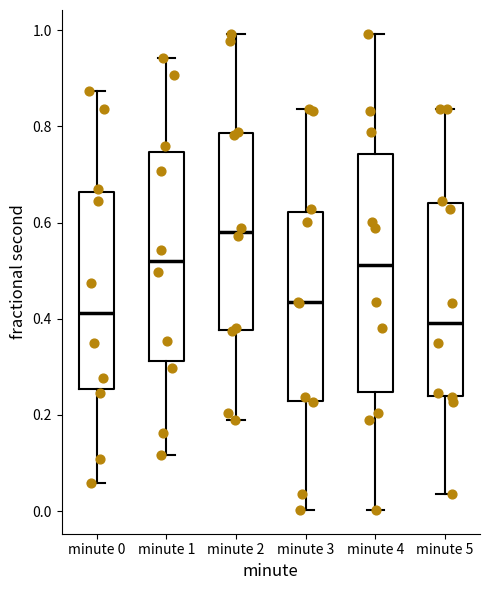

Reading left to right, transcribe this box plot: for each box, give where its median line is, the range the box spans, and where its two whiskers end, as read against the y-axis. The values are not printed on the chart, so give them approximately, as read against the axis.

minute 0: median 0.42, box 0.26 to 0.66, whiskers 0.06 to 0.88
minute 1: median 0.52, box 0.32 to 0.74, whiskers 0.12 to 0.94
minute 2: median 0.58, box 0.38 to 0.78, whiskers 0.18 to 1.00
minute 3: median 0.44, box 0.22 to 0.62, whiskers 0.00 to 0.84
minute 4: median 0.52, box 0.24 to 0.74, whiskers 0.00 to 1.00
minute 5: median 0.40, box 0.24 to 0.64, whiskers 0.04 to 0.84